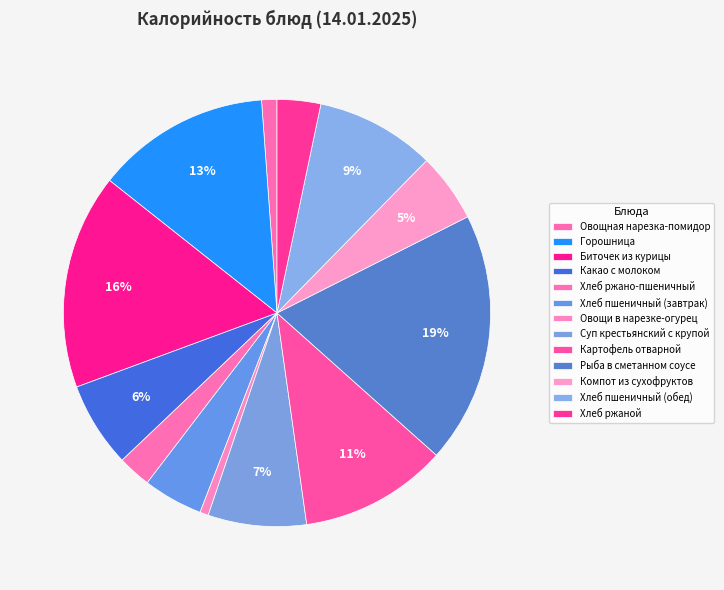

The Какао с молоком slice represents 1% of the pie. True or false?

False